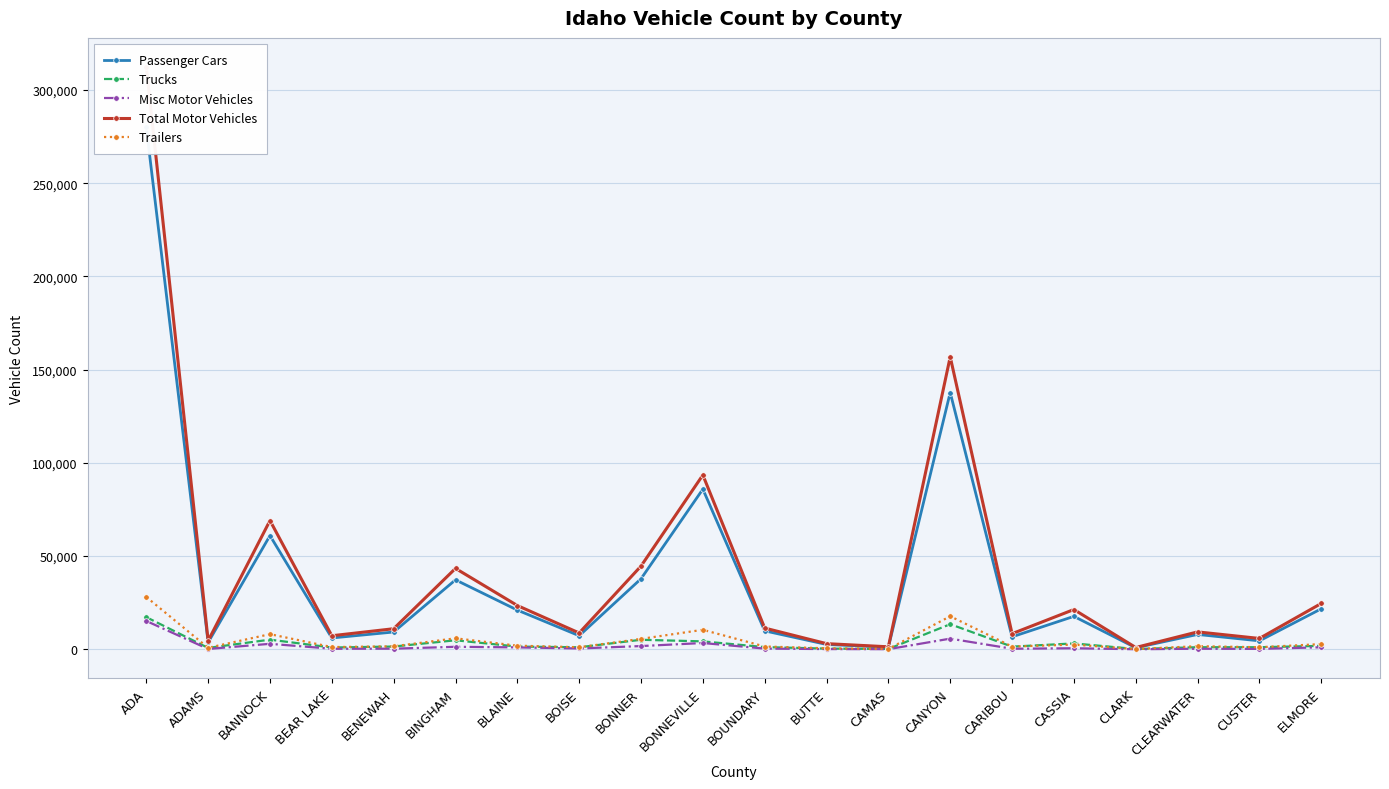

How many distinct data groups are displayed?

5